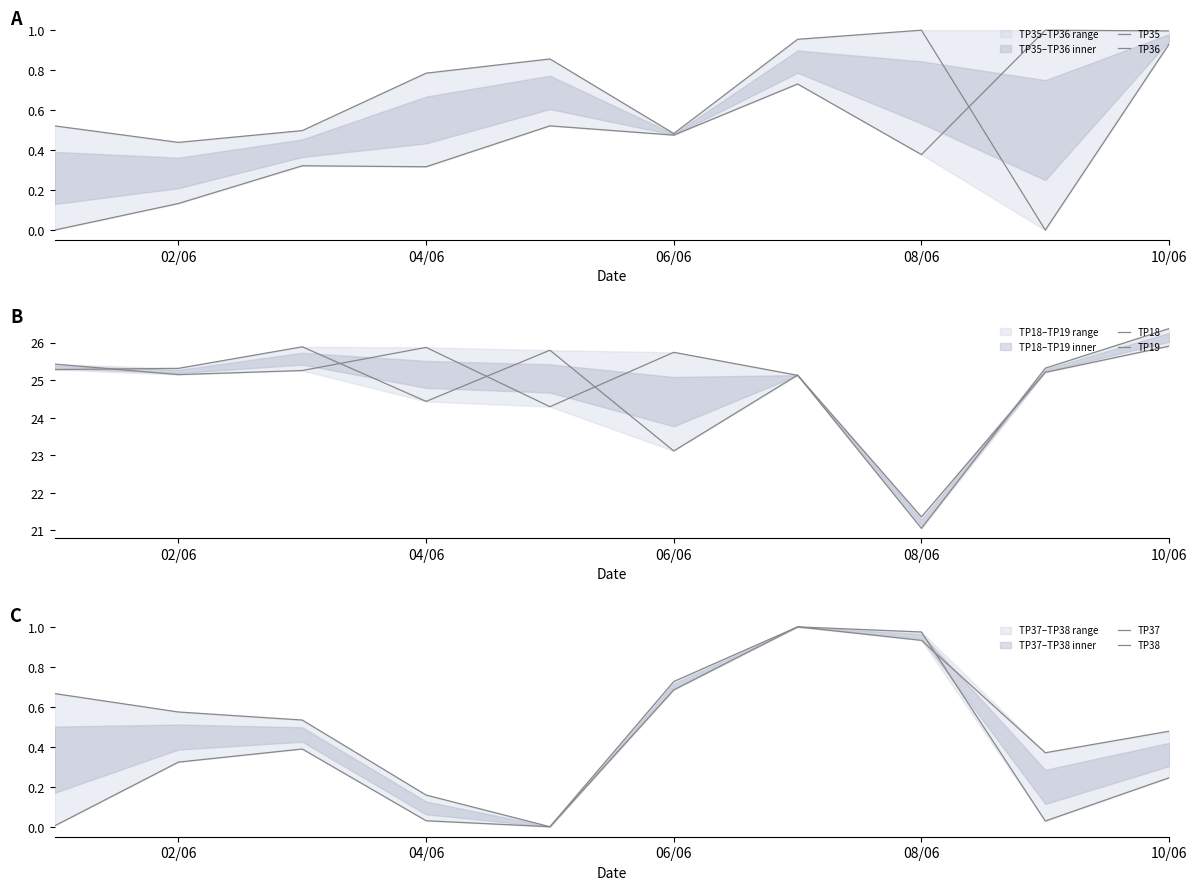

Which series changed the most between 04/06 and 06/06?

TP19